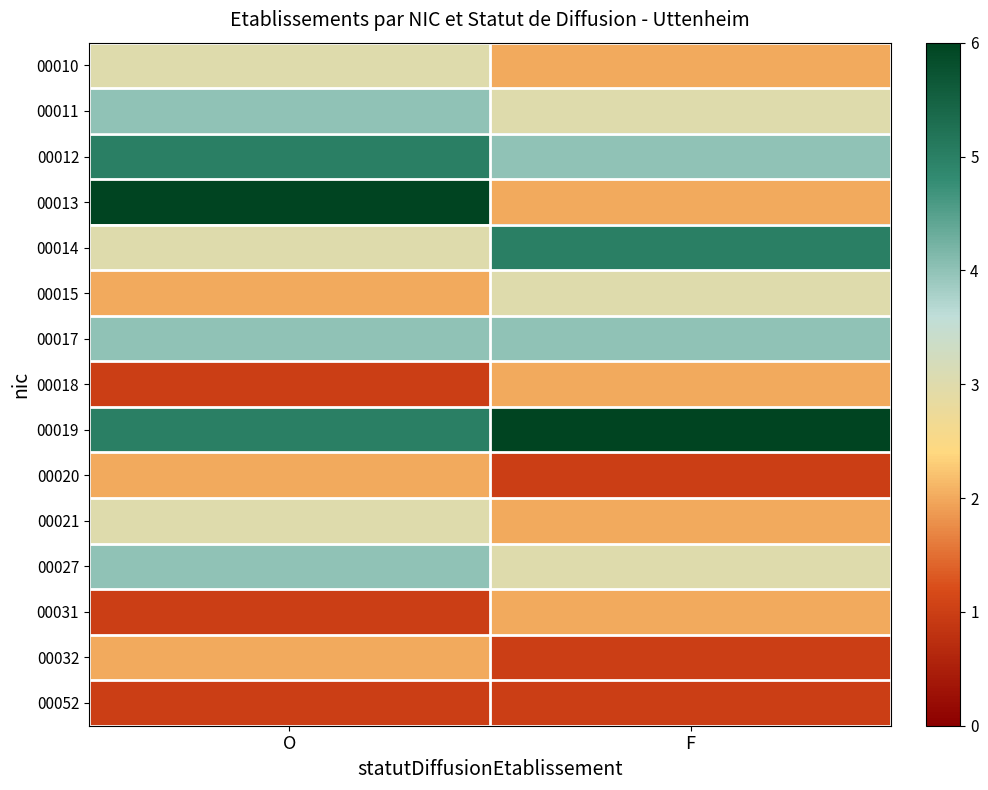

Which series has the largest total across all categories?

00019